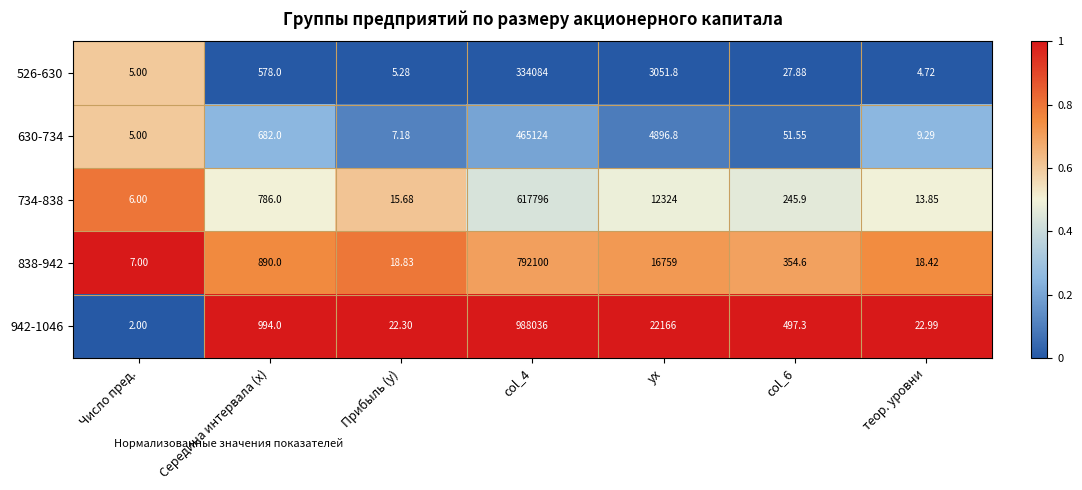

Which category has the lowest value in the 838-942 series?

Число пред.